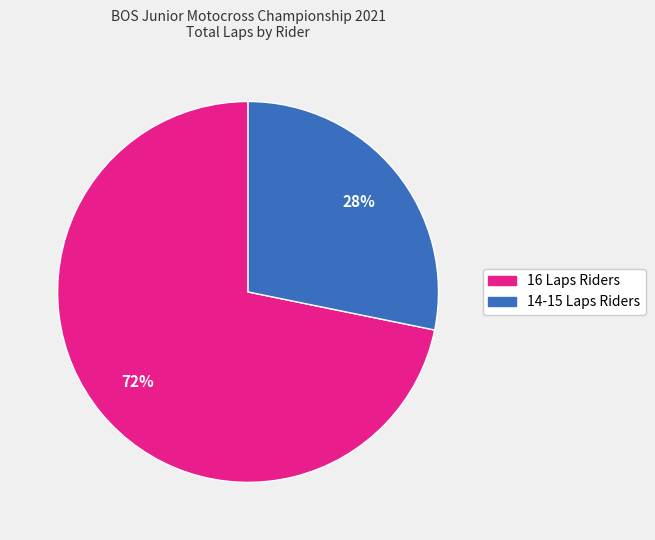

Is there any slice that represents more than half of the pie?

Yes